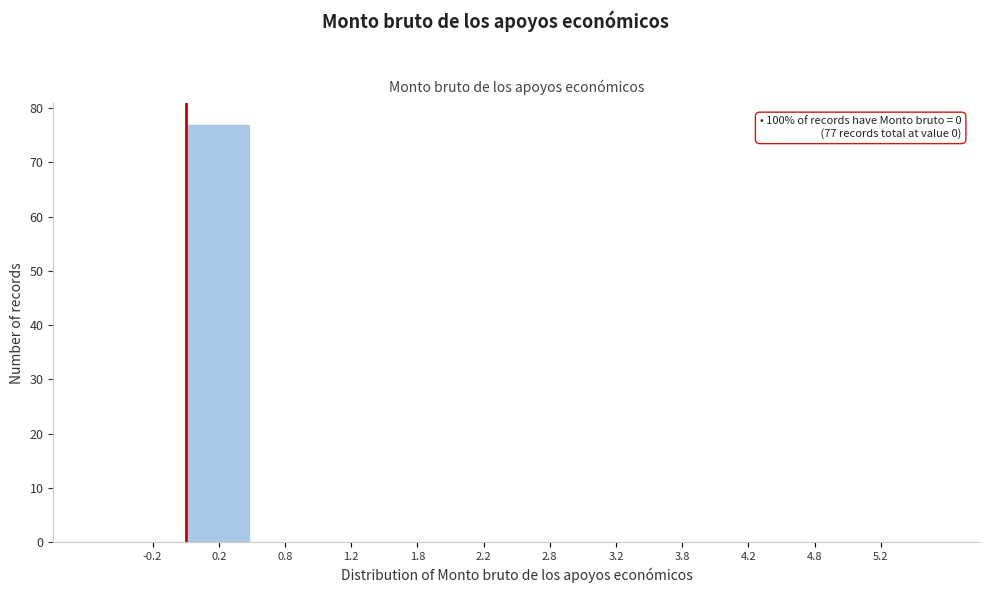

Which range on the x-axis has the tallest bar?

0.0 to 0.5